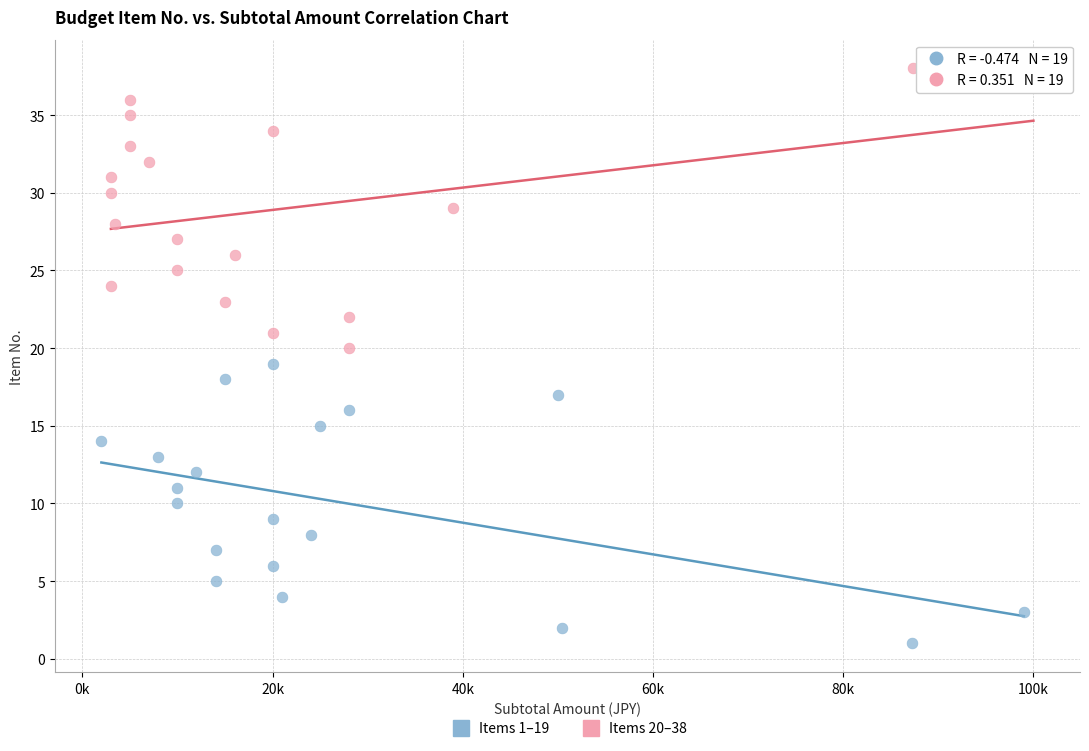

Which series reaches the minimum Y coordinate?

Items 1–19